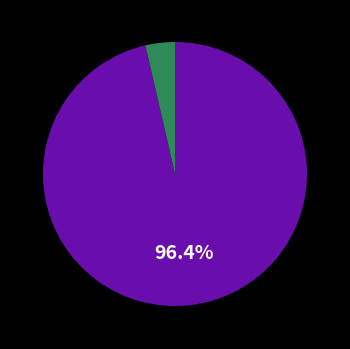

Is there a majority slice in this chart?

Yes